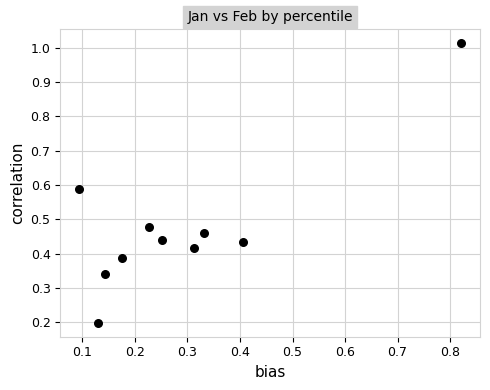

What is the range of X values (max minus min)?

0.7